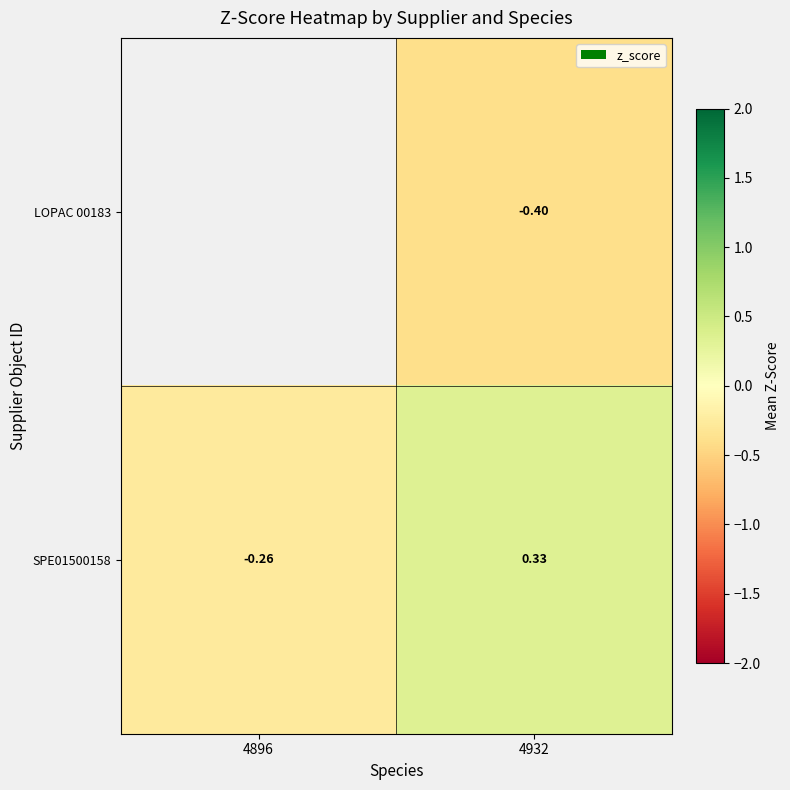

What is the minimum value shown in the chart?

-0.4